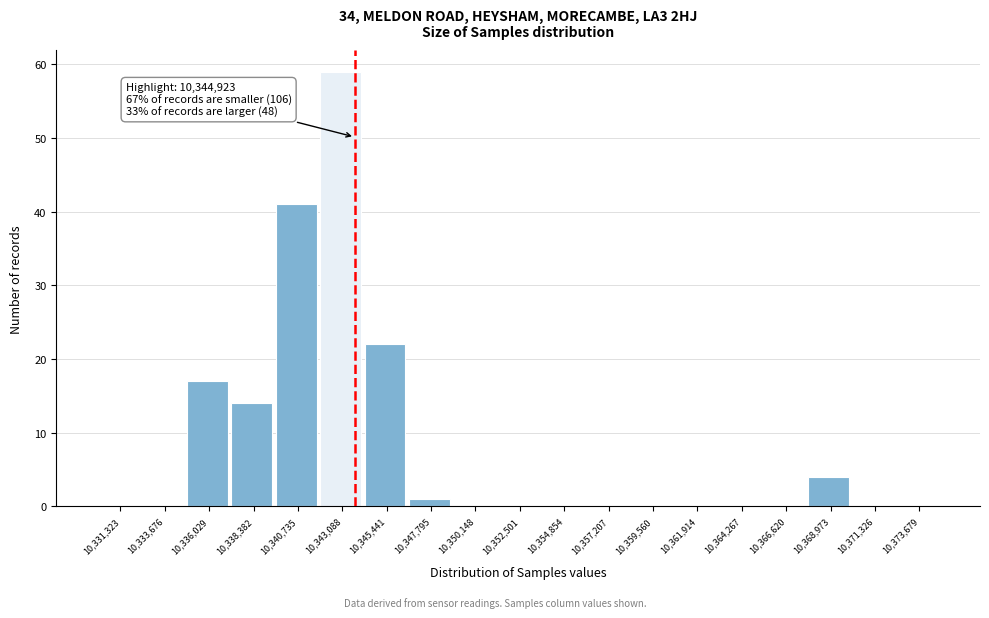

Reading left to right, transcribe all the data shown in this chart.

10,331,323=0	10,333,676=0	10,336,029=17	10,338,382=14	10,340,735=41	10,343,088=59	10,345,441=22	10,347,795=1	10,350,148=0	10,352,501=0	10,354,854=0	10,357,207=0	10,359,560=0	10,361,914=0	10,364,267=0	10,366,620=0	10,368,973=4	10,371,326=0	10,373,679=0